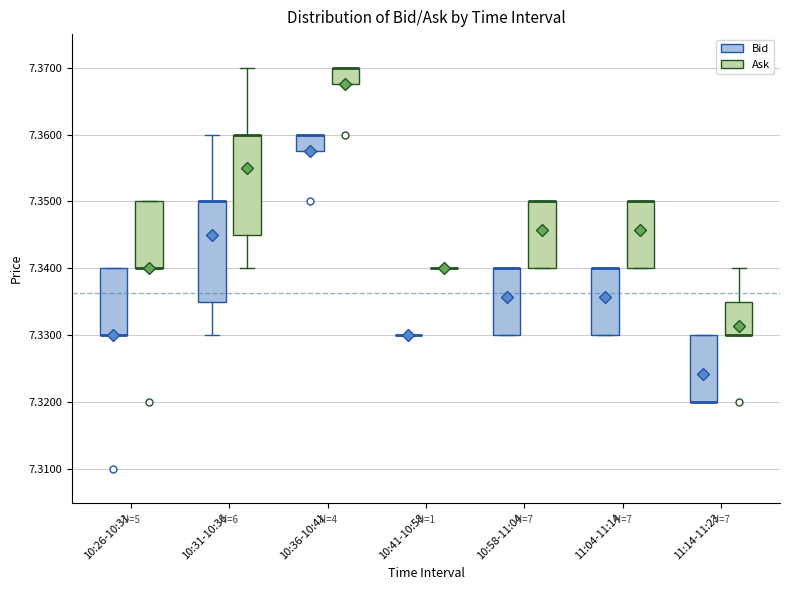

Reading left to right, read every box against the y-axis: the position of its median line, the range the box covers, and the ends of its whiskers. The values are not printed on the chart, so give them approximately, as read against the axis.

10:26-10:31 (Bid): median 7.330 (drawn on the box's lower edge), box 7.330 to 7.340, whiskers 7.330 to 7.340
10:26-10:31 (Ask): median 7.340 (drawn on the box's lower edge), box 7.340 to 7.350, whiskers 7.340 to 7.350
10:31-10:36 (Bid): median 7.350 (drawn on the box's upper edge), box 7.335 to 7.350, whiskers 7.330 to 7.360
10:31-10:36 (Ask): median 7.360 (drawn on the box's upper edge), box 7.345 to 7.360, whiskers 7.340 to 7.370
10:36-10:41 (Bid): median 7.360 (drawn on the box's upper edge), box 7.358 to 7.360, whiskers 7.358 to 7.360
10:36-10:41 (Ask): median 7.370 (drawn on the box's upper edge), box 7.368 to 7.370, whiskers 7.368 to 7.370
10:41-10:58 (Bid): box collapsed to a line at 7.330, whiskers 7.330 to 7.330
10:41-10:58 (Ask): box collapsed to a line at 7.340, whiskers 7.340 to 7.340
10:58-11:04 (Bid): median 7.340 (drawn on the box's upper edge), box 7.330 to 7.340, whiskers 7.330 to 7.340
10:58-11:04 (Ask): median 7.350 (drawn on the box's upper edge), box 7.340 to 7.350, whiskers 7.340 to 7.350
11:04-11:14 (Bid): median 7.340 (drawn on the box's upper edge), box 7.330 to 7.340, whiskers 7.330 to 7.340
11:04-11:14 (Ask): median 7.350 (drawn on the box's upper edge), box 7.340 to 7.350, whiskers 7.340 to 7.350
11:14-11:23 (Bid): median 7.320 (drawn on the box's lower edge), box 7.320 to 7.330, whiskers 7.320 to 7.330
11:14-11:23 (Ask): median 7.330 (drawn on the box's lower edge), box 7.330 to 7.335, whiskers 7.330 to 7.340